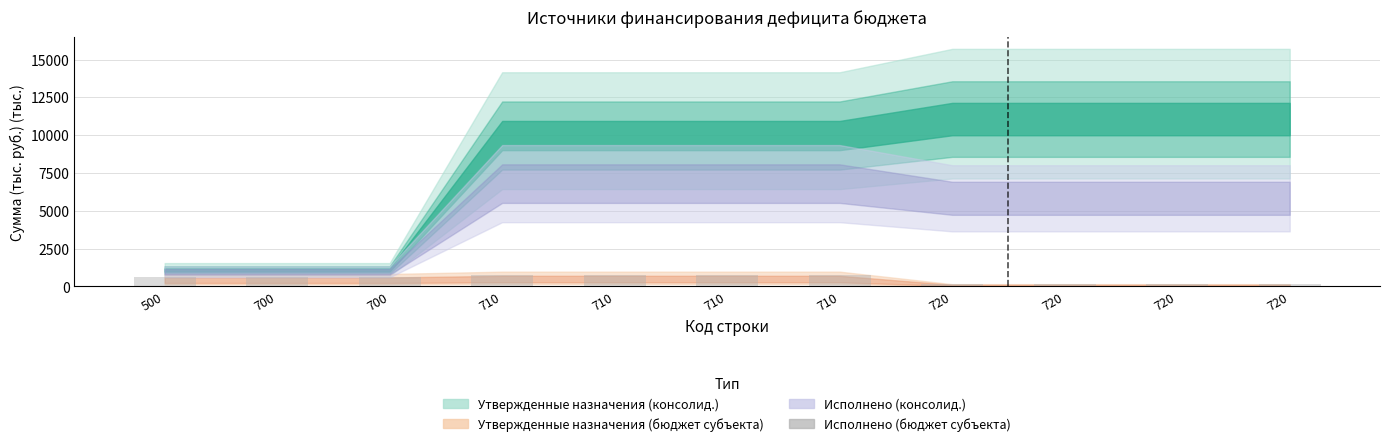

Are the bars horizontal?

No